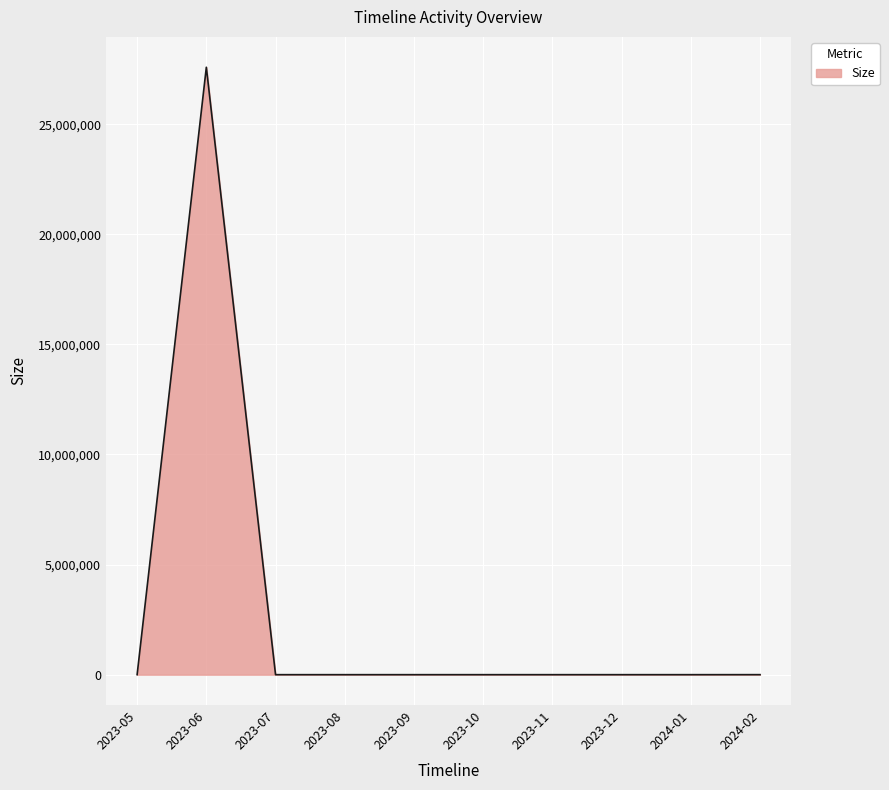

Which has a higher value, 2023-06 or 2023-09?

2023-06